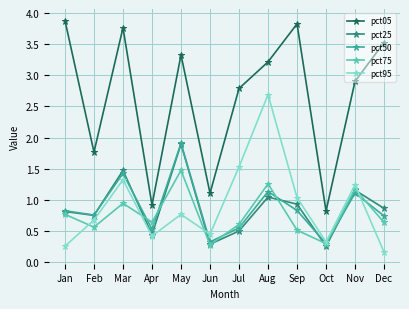

Which series has the largest total across all categories?

pct05